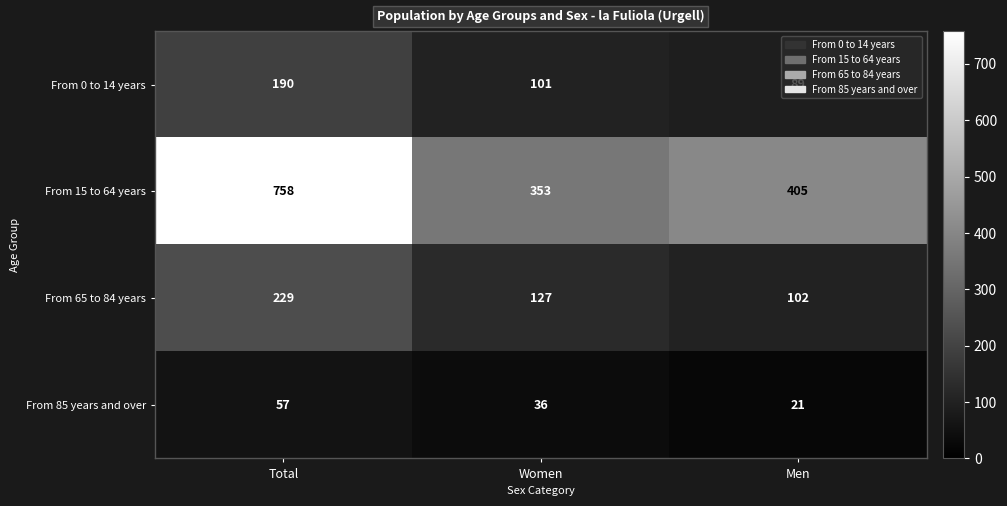

What is the spread (max minus min) of values at Women?

317